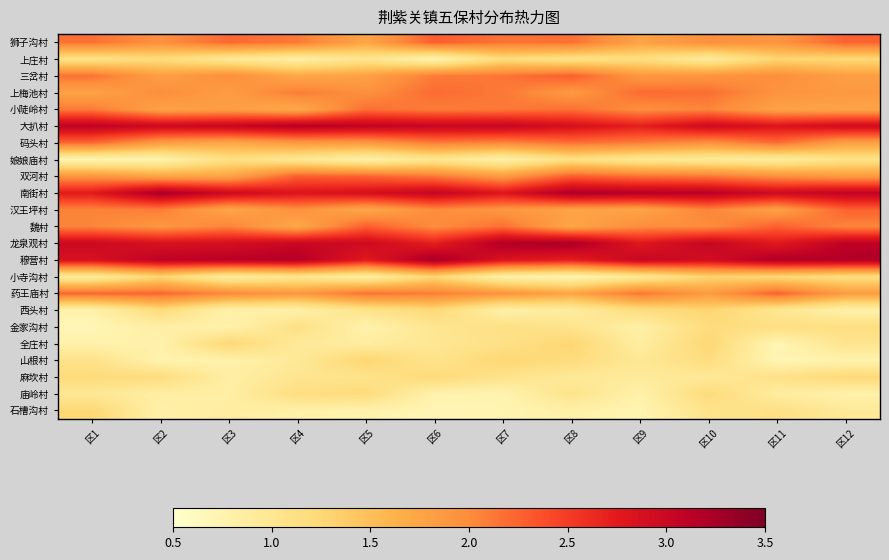

Count the number of categories in the chart.

12